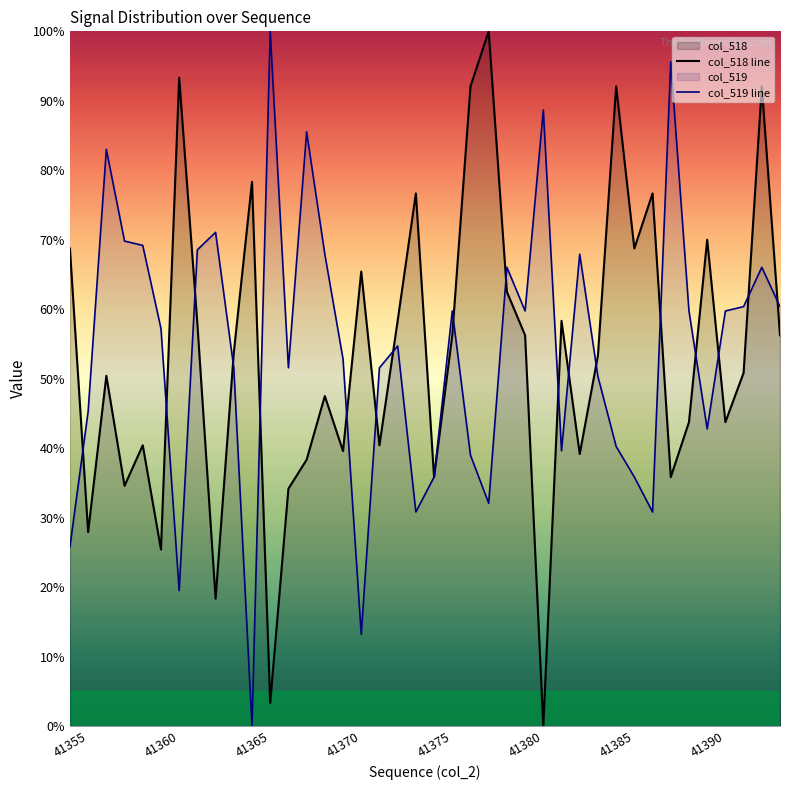

True or false: col_519 line has a value of 97.1 at 24.

False